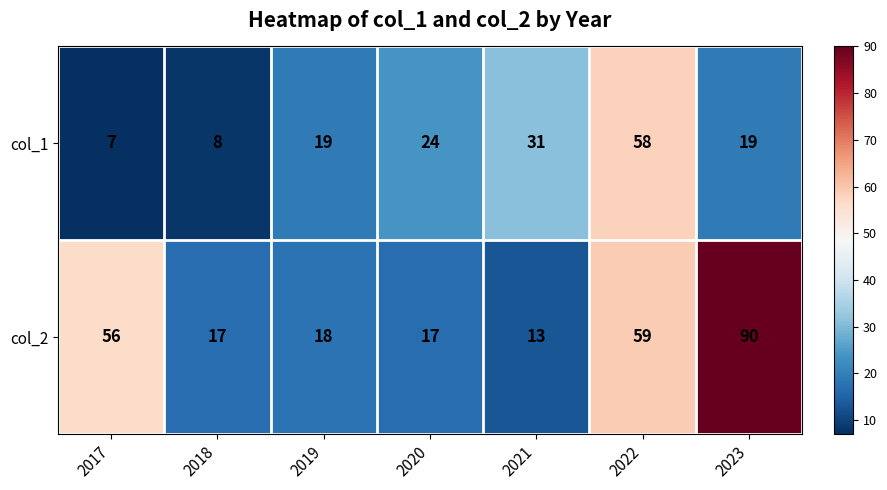

What is the sum of the col_2 values at 2022 and 2019?

77